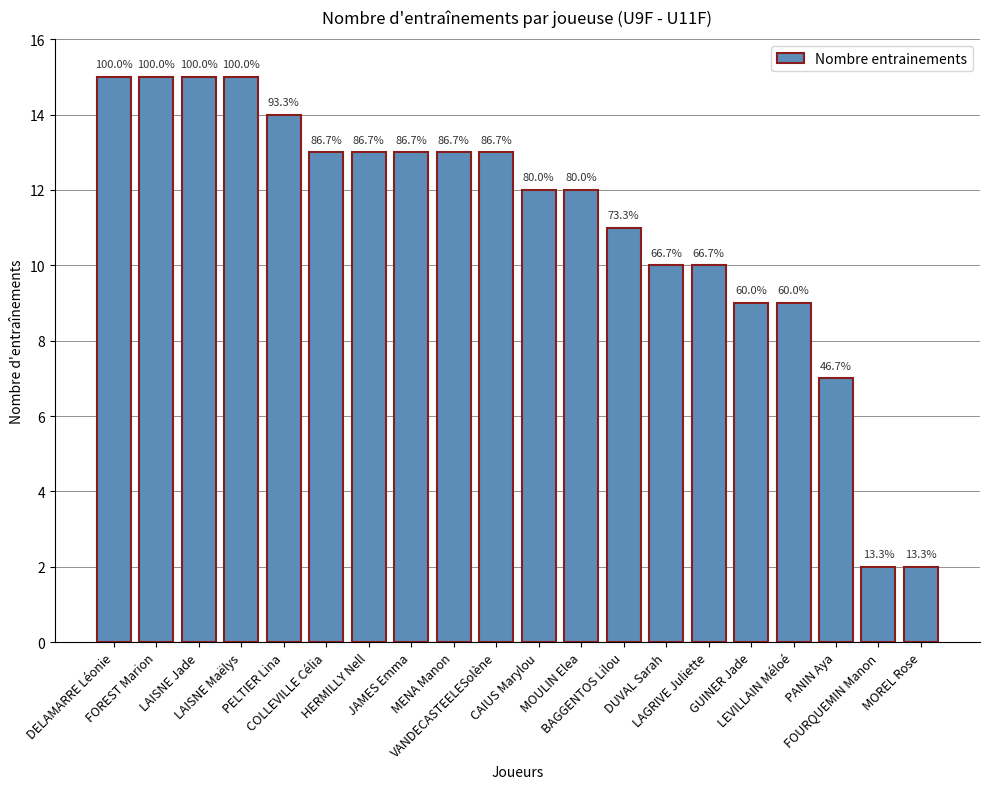

What is the difference between the maximum and minimum values?

13